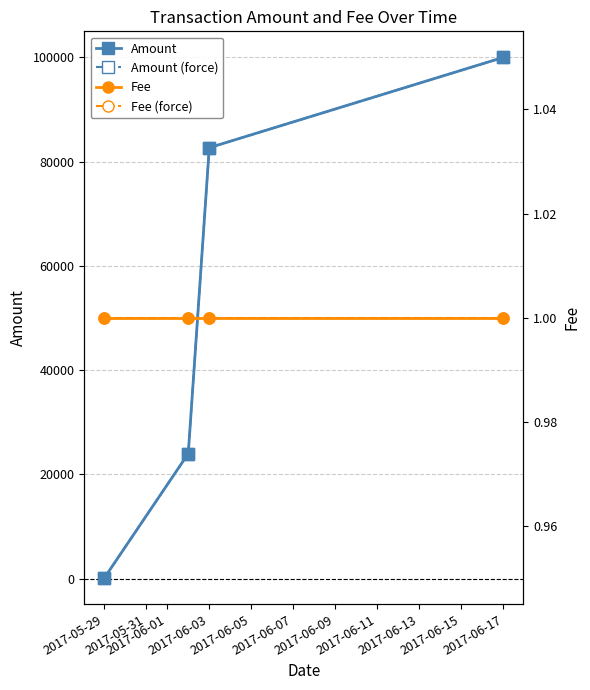

What is the label of the 1st point from the left?

2017-05-29